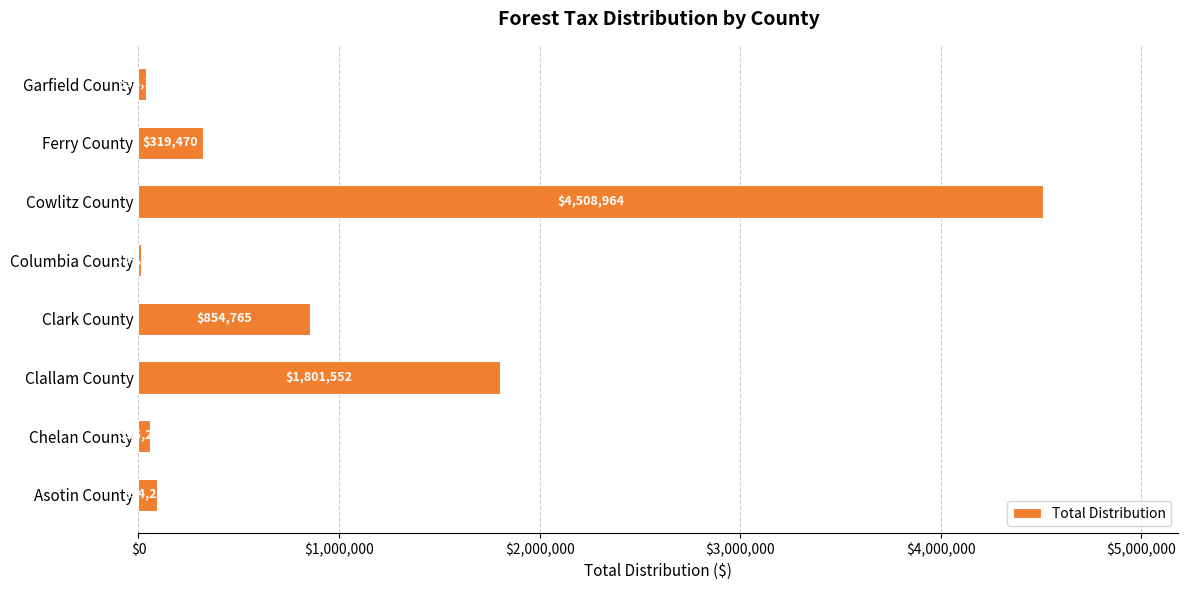

The value at Clallam County is 2694057.9. True or false?

False